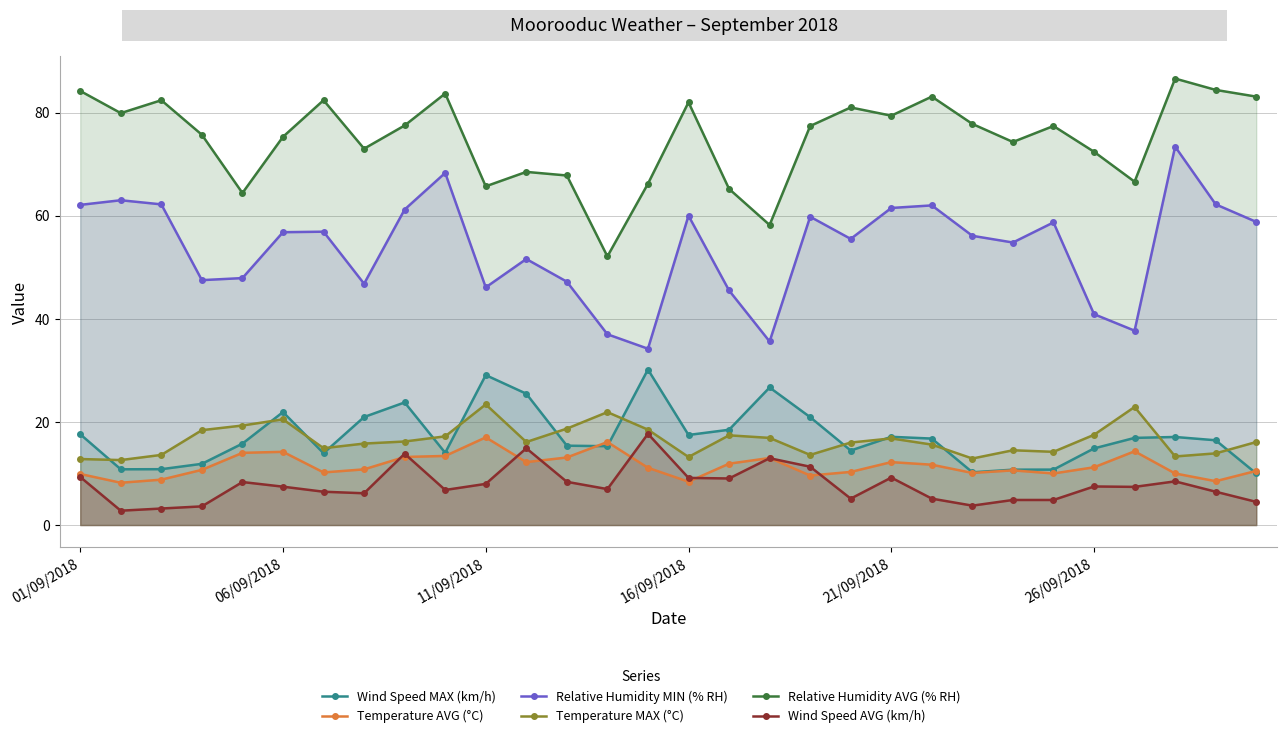

What is the sum of the Temperature MAX (°C) values at 21 and 24?

29.8